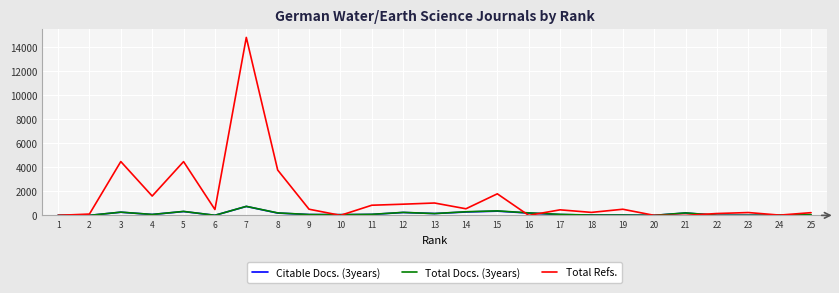

True or false: Total Refs. has more than 0 points higher than both neighbors.

True